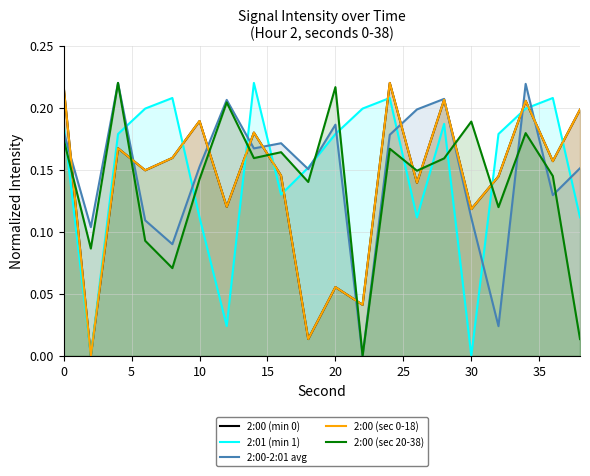

At how many categories does at least one series exceed 0?

20